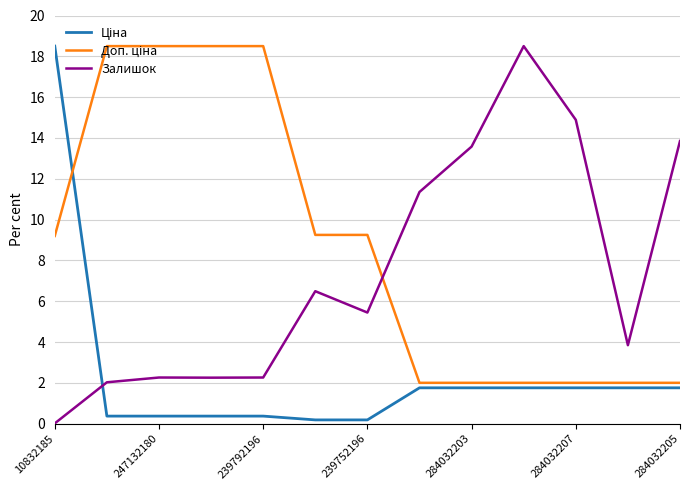

What is the maximum value for Залишок?

18.5